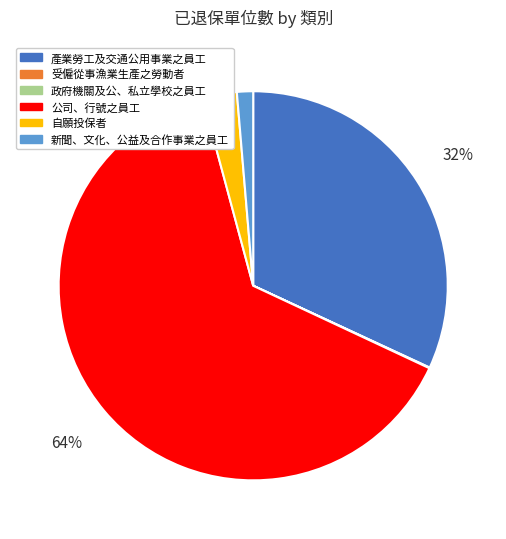

Which category accounts for the majority?

公司、行號之員工